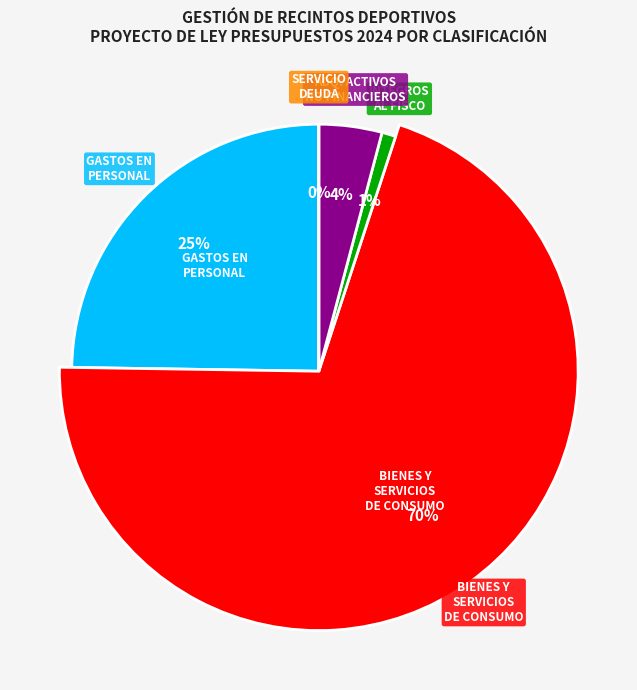

To the nearest percent, what is the difference between the largest and smallest slice percentages?

70%